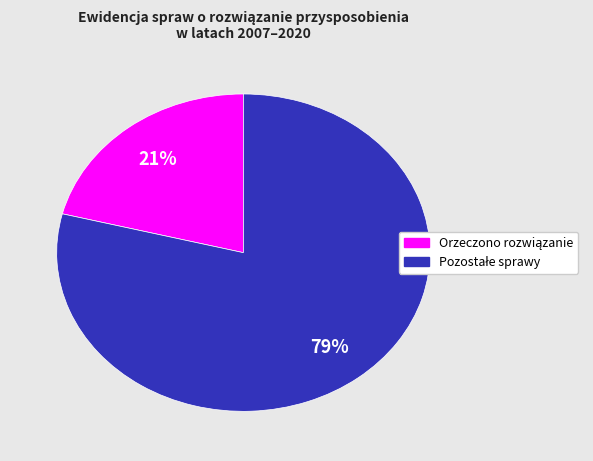

To the nearest percent, what is the difference between the largest and smallest slice percentages?

58%